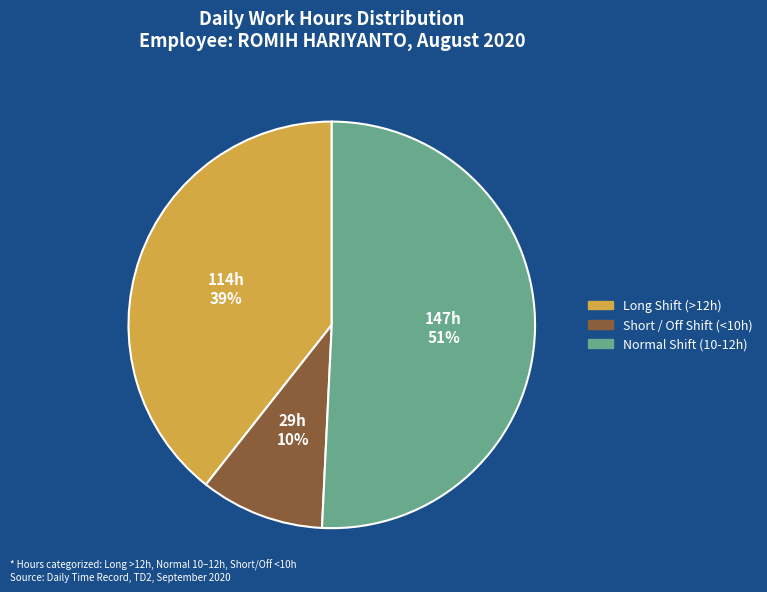

Is there any slice that represents more than half of the pie?

Yes